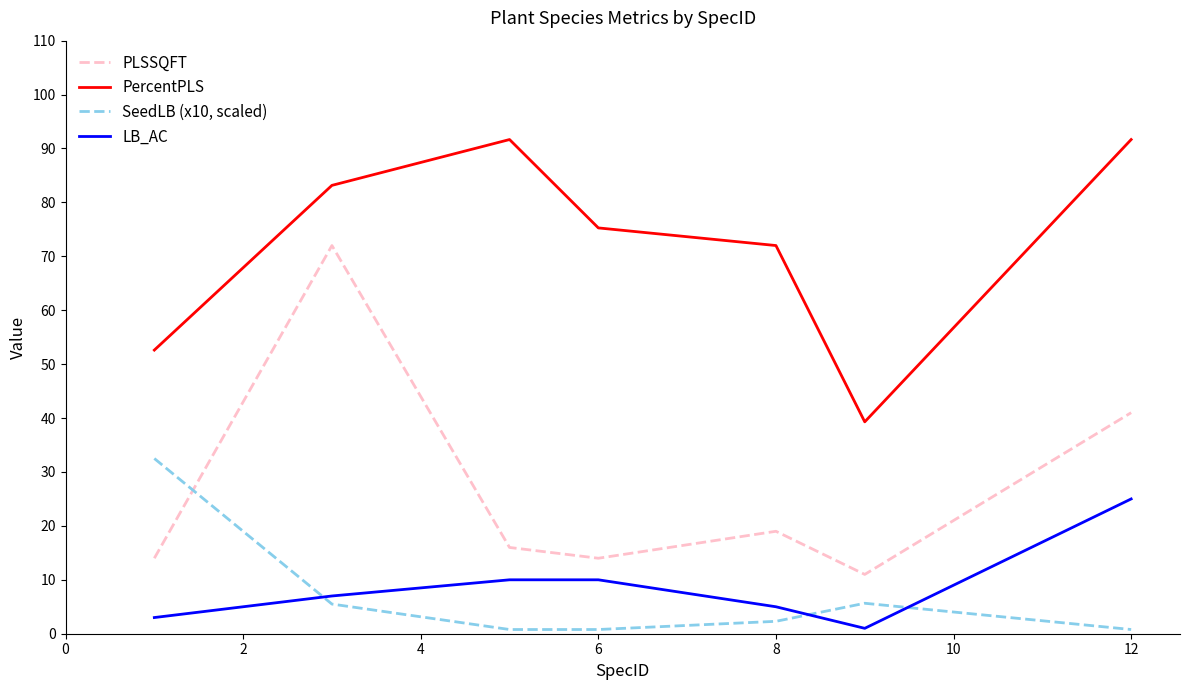

Which series has the widest spread of values?

PLSSQFT